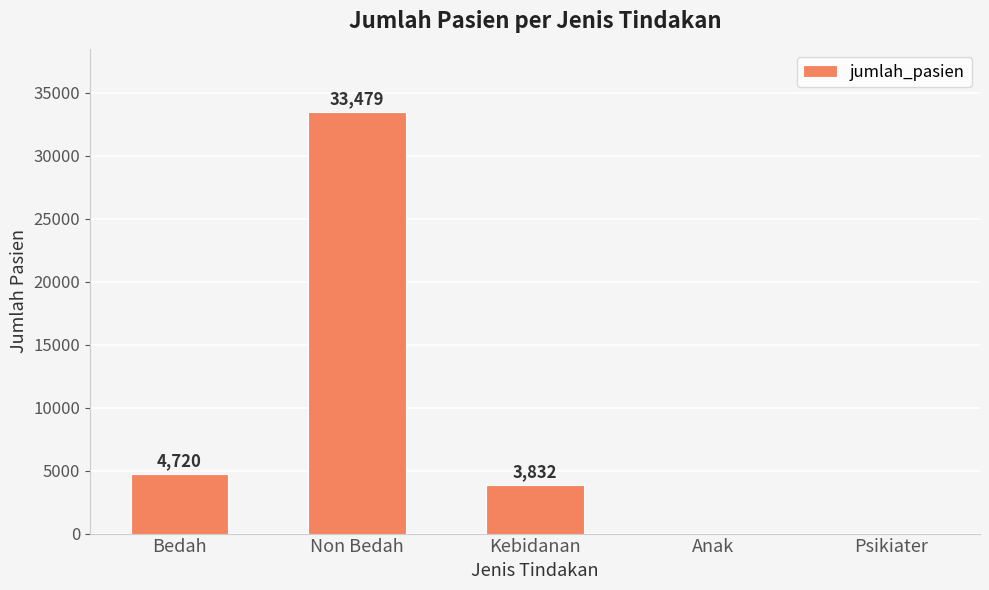

How many categories are shown in the chart?

5